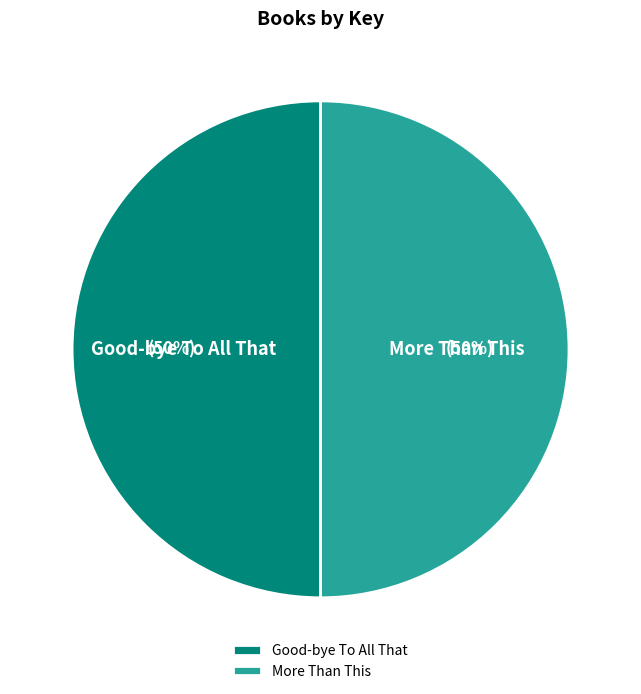

To the nearest percent, what percentage of the pie is Good-bye To All That?

50%